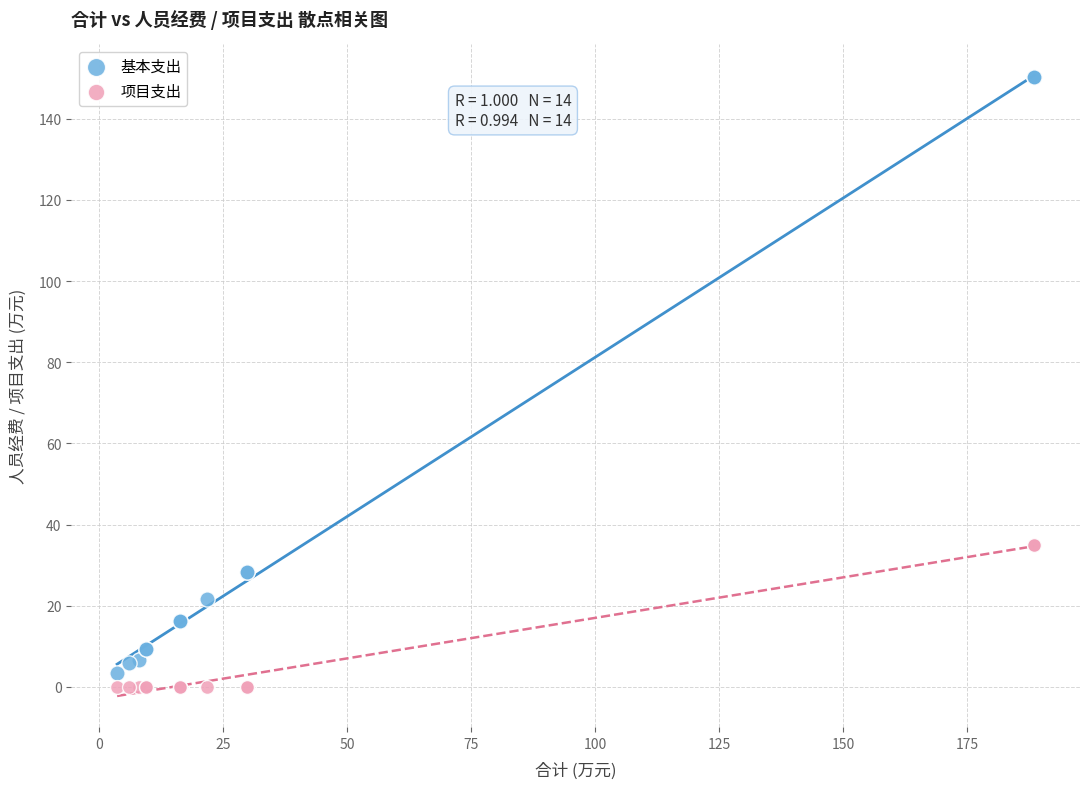

Which series has the widest spread of Y values?

基本支出